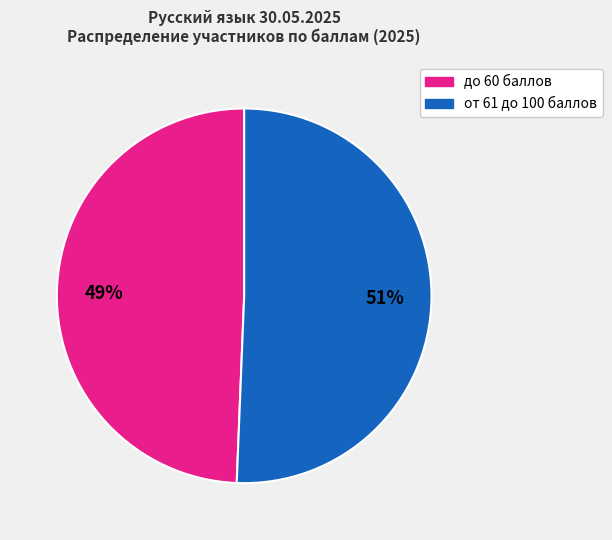

Is there a majority slice in this chart?

Yes